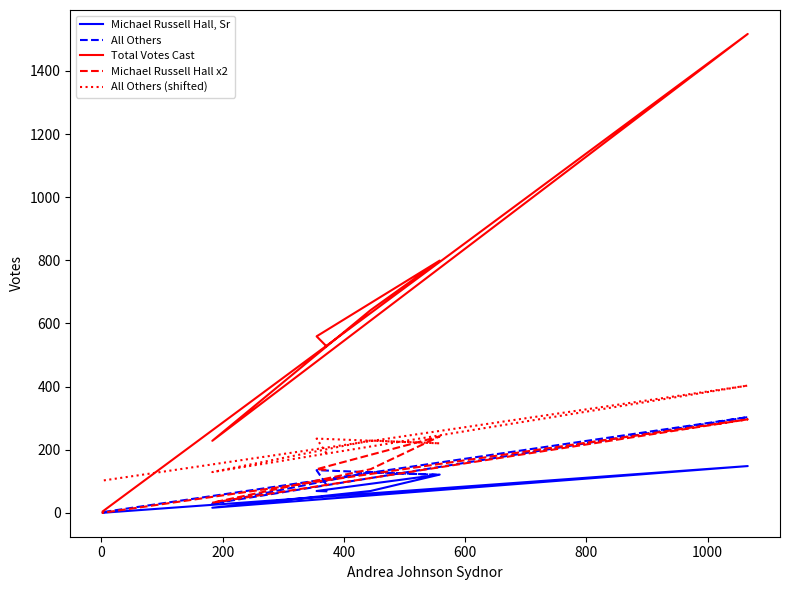

What is the maximum value for All Others (shifted)?

403